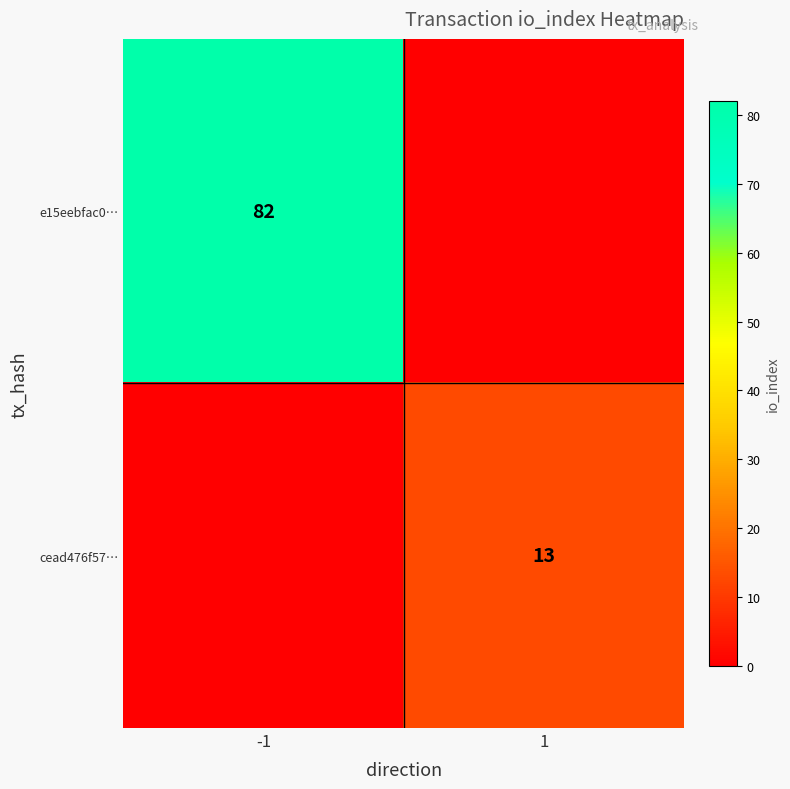

Is the value of e15eebfac0… at -1 greater than the value of cead476f57… at 1?

Yes